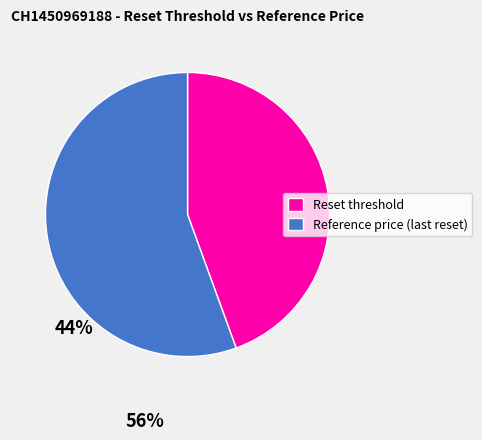

Rank the categories by value from highest to lowest.

Reference price (last reset), Reset threshold